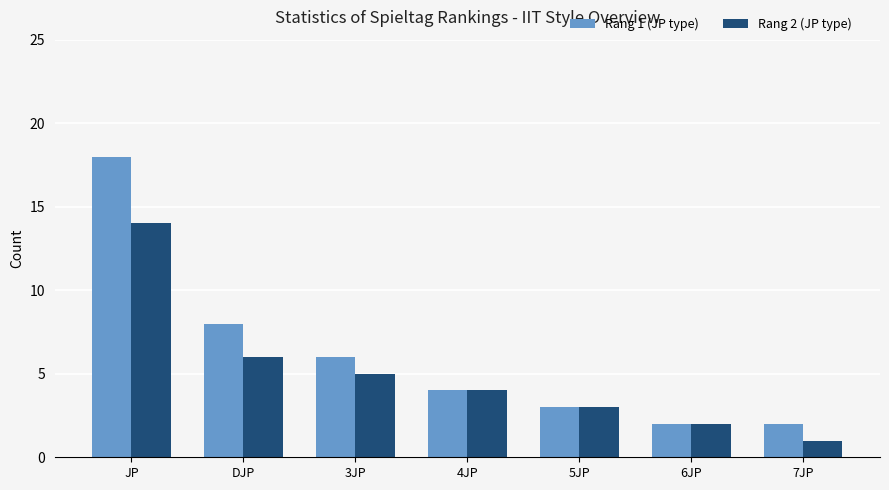

What value does the Rang 2 (JP type) series have at JP?

14